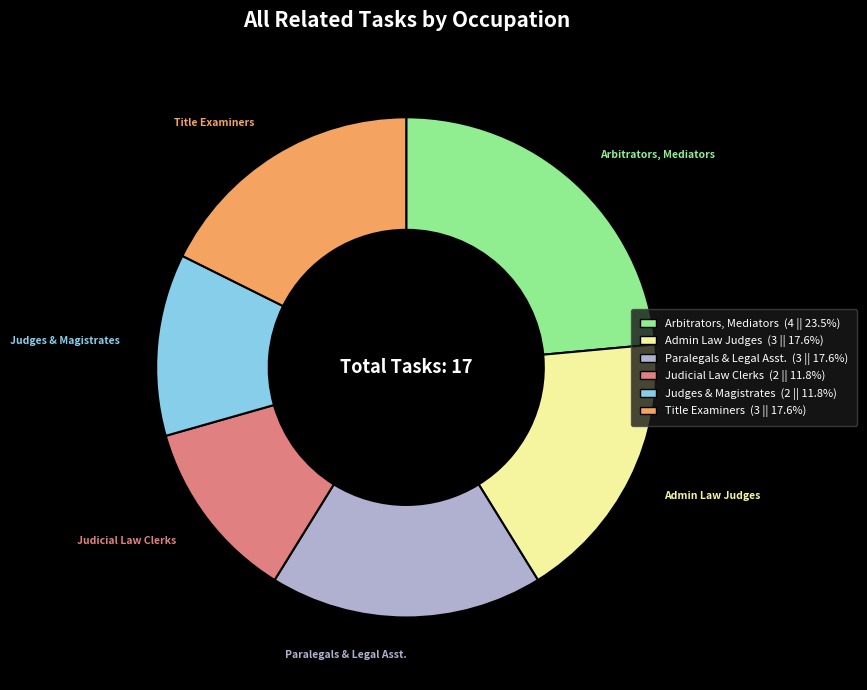

How many segments does this pie chart have?

6